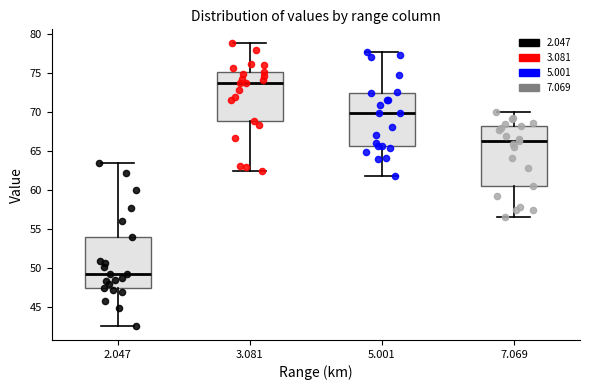

Which box has the highest median line?

3.081